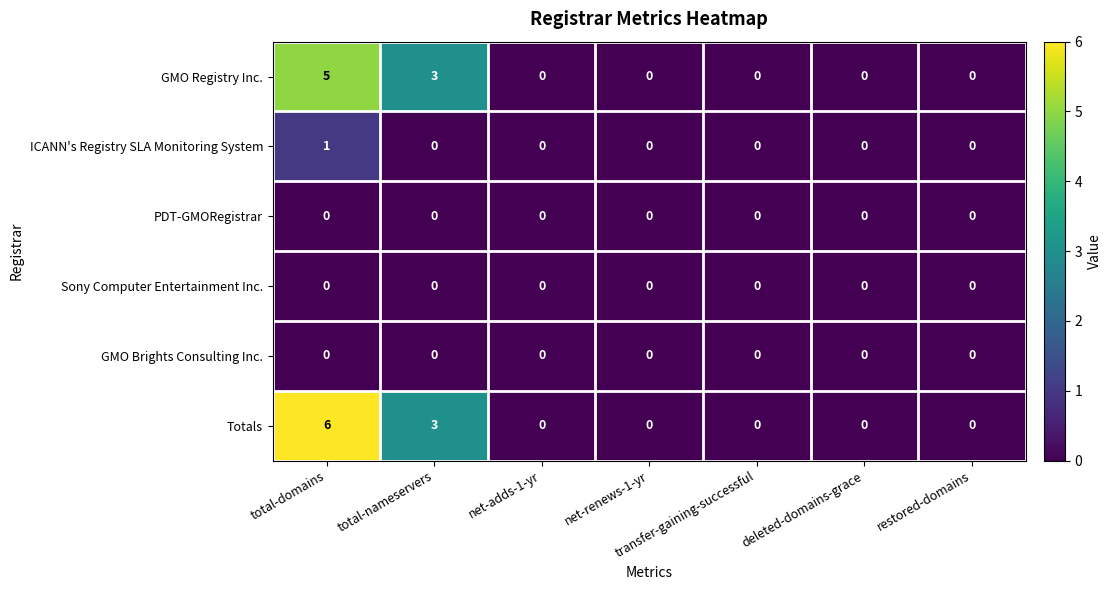

Which category has the highest value in the GMO Registry Inc. series?

total-domains